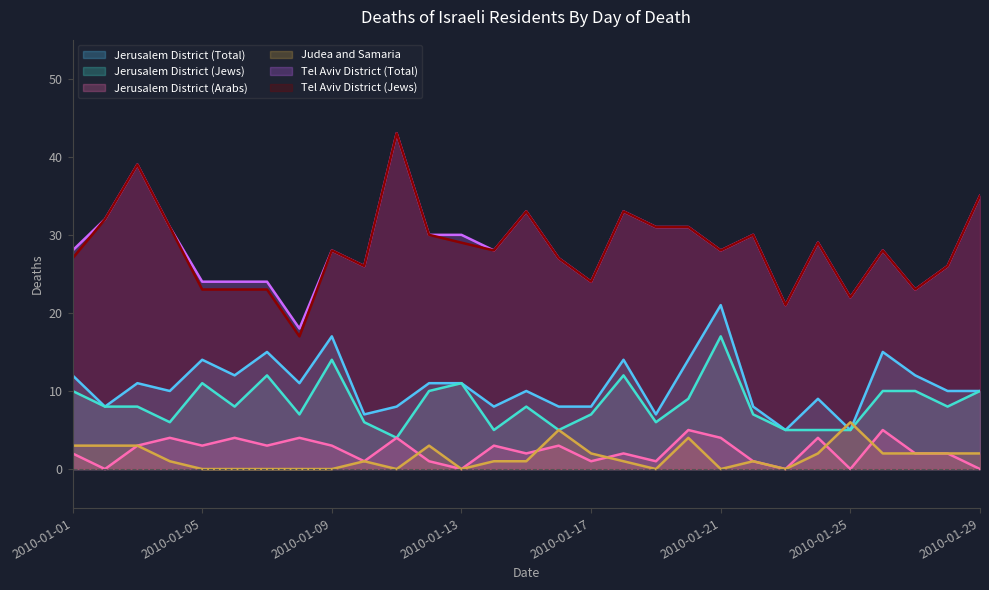

Reading right to left, transcribe all the data shown in this chart.

Jerusalem District (Total): 2010-01-29=10	2010-01-28=10	2010-01-27=12	2010-01-26=15	2010-01-25=5	2010-01-24=9	2010-01-23=5	2010-01-22=8	2010-01-21=21	2010-01-20=14	2010-01-19=7	2010-01-18=14	2010-01-17=8	2010-01-16=8	2010-01-15=10	2010-01-14=8	2010-01-13=11	2010-01-12=11	2010-01-11=8	2010-01-10=7	2010-01-09=17	2010-01-08=11	2010-01-07=15	2010-01-06=12	2010-01-05=14	2010-01-04=10	2010-01-03=11	2010-01-02=8	2010-01-01=12
Jerusalem District (Jews): 2010-01-29=10	2010-01-28=8	2010-01-27=10	2010-01-26=10	2010-01-25=5	2010-01-24=5	2010-01-23=5	2010-01-22=7	2010-01-21=17	2010-01-20=9	2010-01-19=6	2010-01-18=12	2010-01-17=7	2010-01-16=5	2010-01-15=8	2010-01-14=5	2010-01-13=11	2010-01-12=10	2010-01-11=4	2010-01-10=6	2010-01-09=14	2010-01-08=7	2010-01-07=12	2010-01-06=8	2010-01-05=11	2010-01-04=6	2010-01-03=8	2010-01-02=8	2010-01-01=10
Jerusalem District (Arabs): 2010-01-29=0	2010-01-28=2	2010-01-27=2	2010-01-26=5	2010-01-25=0	2010-01-24=4	2010-01-23=0	2010-01-22=1	2010-01-21=4	2010-01-20=5	2010-01-19=1	2010-01-18=2	2010-01-17=1	2010-01-16=3	2010-01-15=2	2010-01-14=3	2010-01-13=0	2010-01-12=1	2010-01-11=4	2010-01-10=1	2010-01-09=3	2010-01-08=4	2010-01-07=3	2010-01-06=4	2010-01-05=3	2010-01-04=4	2010-01-03=3	2010-01-02=0	2010-01-01=2
Judea and Samaria: 2010-01-29=2	2010-01-28=2	2010-01-27=2	2010-01-26=2	2010-01-25=6	2010-01-24=2	2010-01-23=0	2010-01-22=1	2010-01-21=0	2010-01-20=4	2010-01-19=0	2010-01-18=1	2010-01-17=2	2010-01-16=5	2010-01-15=1	2010-01-14=1	2010-01-13=0	2010-01-12=3	2010-01-11=0	2010-01-10=1	2010-01-09=0	2010-01-08=0	2010-01-07=0	2010-01-06=0	2010-01-05=0	2010-01-04=1	2010-01-03=3	2010-01-02=3	2010-01-01=3
Tel Aviv District (Total): 2010-01-29=35	2010-01-28=26	2010-01-27=23	2010-01-26=28	2010-01-25=22	2010-01-24=29	2010-01-23=21	2010-01-22=30	2010-01-21=28	2010-01-20=31	2010-01-19=31	2010-01-18=33	2010-01-17=24	2010-01-16=27	2010-01-15=33	2010-01-14=28	2010-01-13=30	2010-01-12=30	2010-01-11=43	2010-01-10=26	2010-01-09=28	2010-01-08=18	2010-01-07=24	2010-01-06=24	2010-01-05=24	2010-01-04=31	2010-01-03=39	2010-01-02=32	2010-01-01=28
Tel Aviv District (Jews): 2010-01-29=35	2010-01-28=26	2010-01-27=23	2010-01-26=28	2010-01-25=22	2010-01-24=29	2010-01-23=21	2010-01-22=30	2010-01-21=28	2010-01-20=31	2010-01-19=31	2010-01-18=33	2010-01-17=24	2010-01-16=27	2010-01-15=33	2010-01-14=28	2010-01-13=29	2010-01-12=30	2010-01-11=43	2010-01-10=26	2010-01-09=28	2010-01-08=17	2010-01-07=23	2010-01-06=23	2010-01-05=23	2010-01-04=31	2010-01-03=39	2010-01-02=32	2010-01-01=27